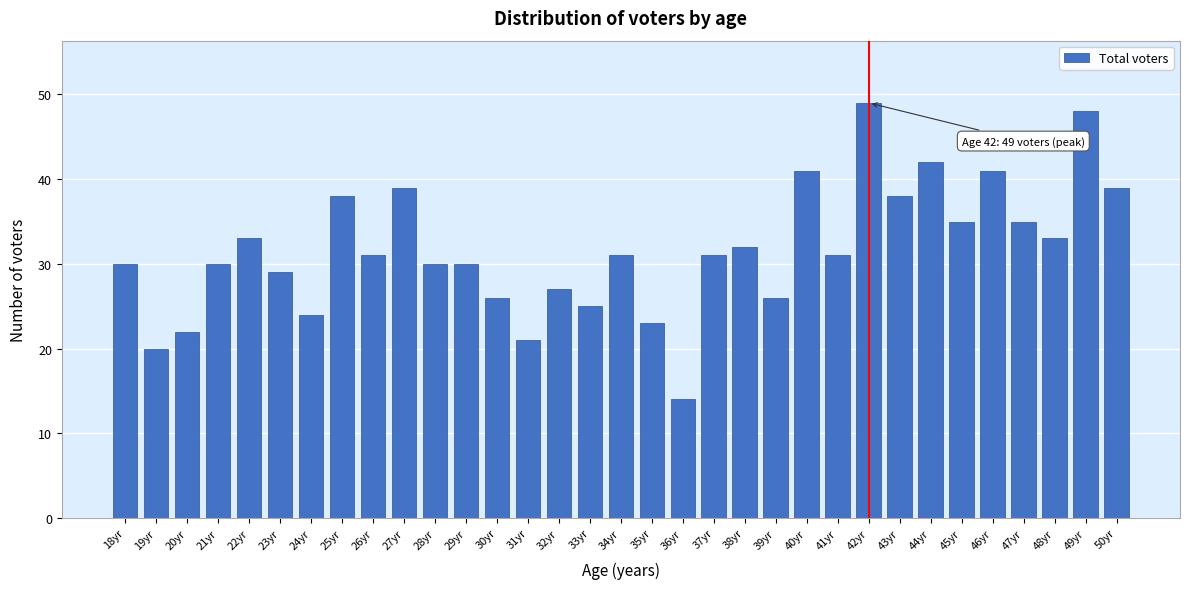

What is the maximum value shown in the chart?

49